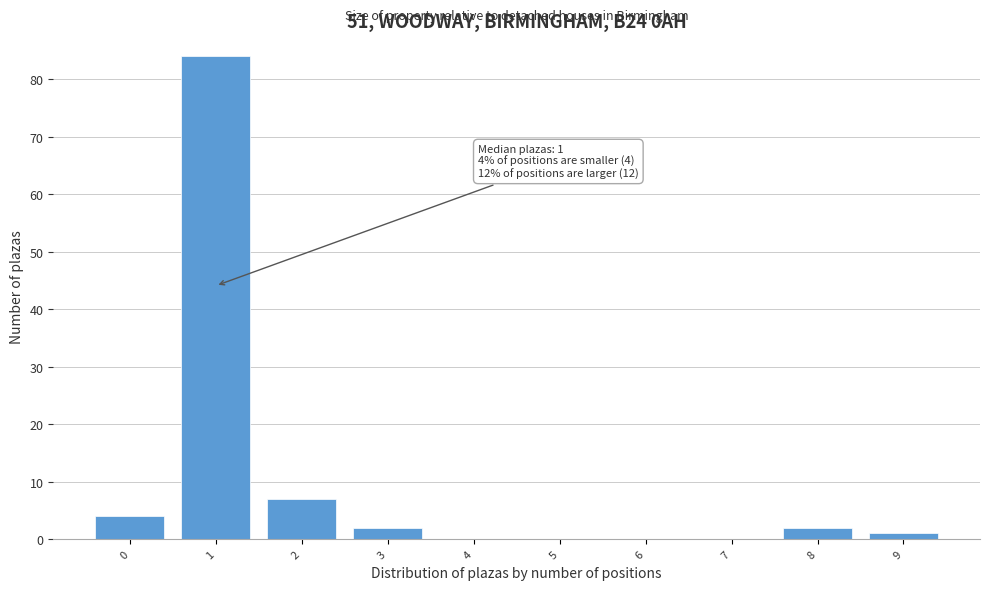

Reading left to right, what are all the values shown in this chart?

0=4	1=84	2=7	3=2	4=0	5=0	6=0	7=0	8=2	9=1